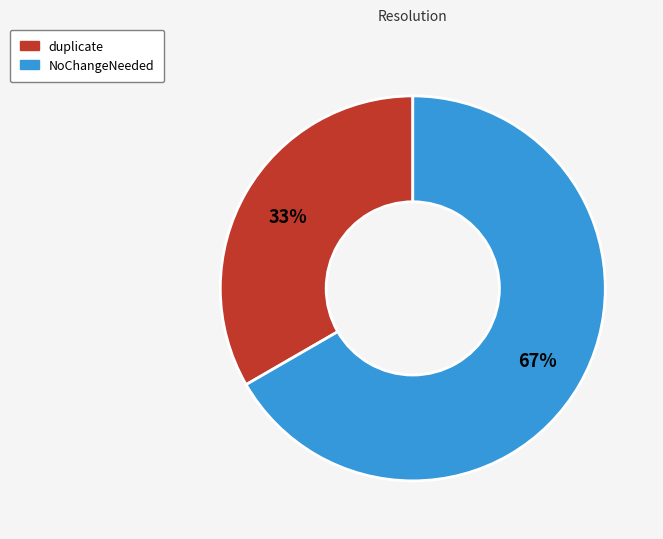

How many slices are in this pie chart?

2